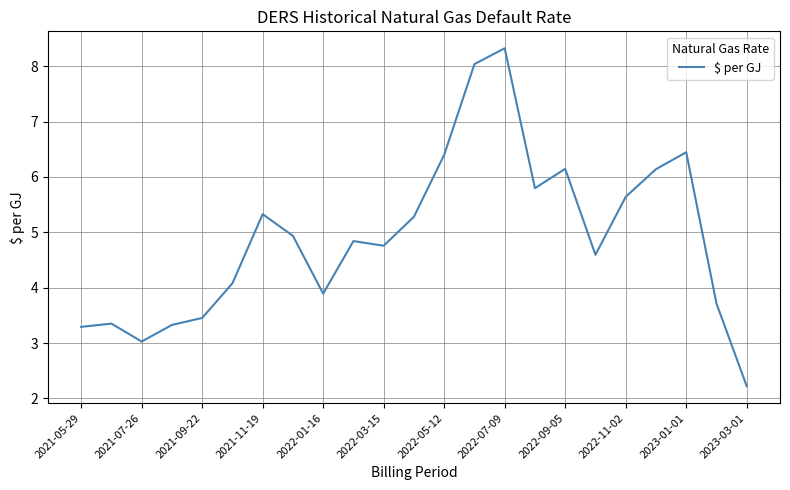

What is the smallest value displayed?

2.2